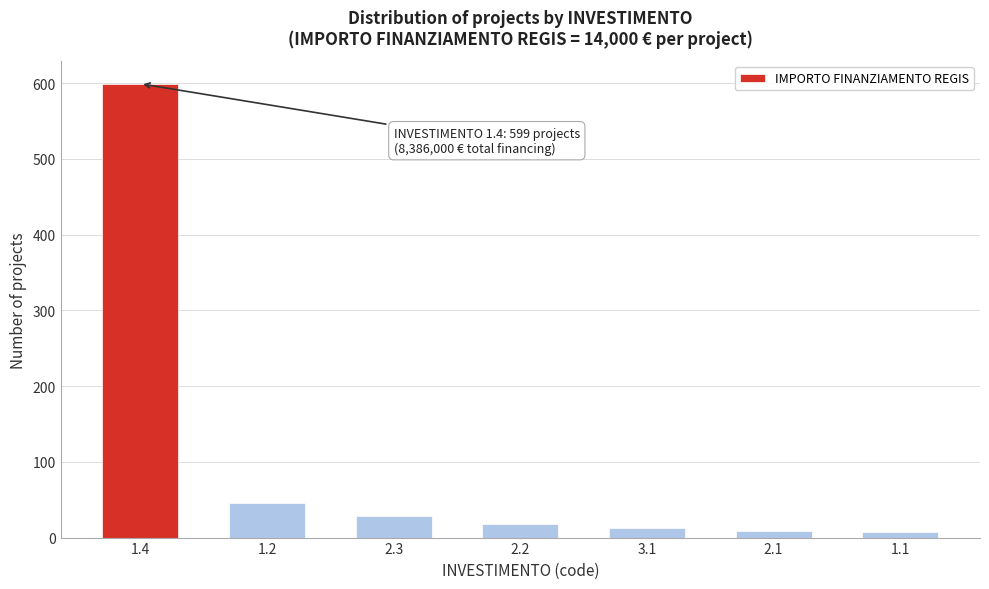

What is the difference between the maximum and minimum values?

592